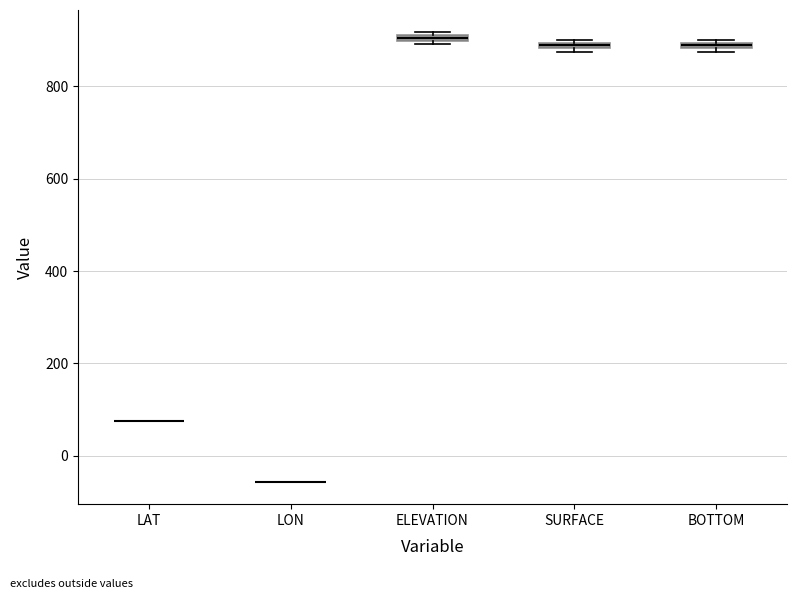

Where is the lower edge of the box for BOTTOM on the y-axis? The values are not printed on the chart, so give them approximately, as read against the axis.

880